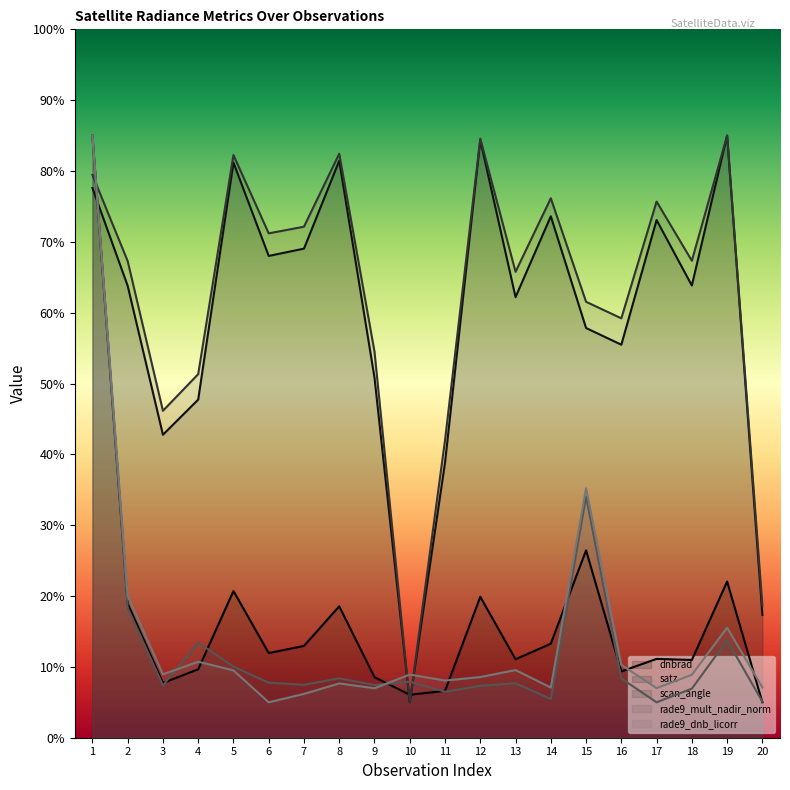

List the series in order of their peak value, highest first.

dnbrad, satz, scan_angle, rade9_mult_nadir_norm, rade9_dnb_licorr